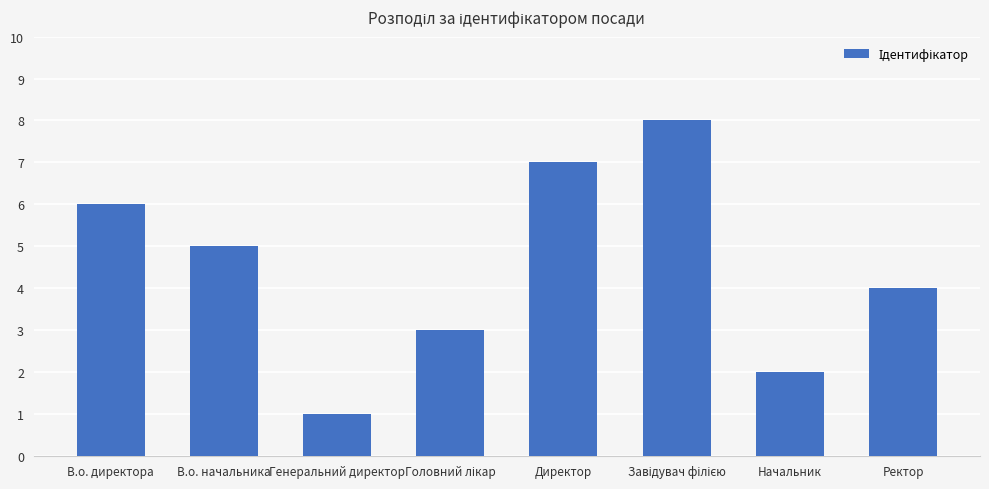

What is the minimum value shown in the chart?

1